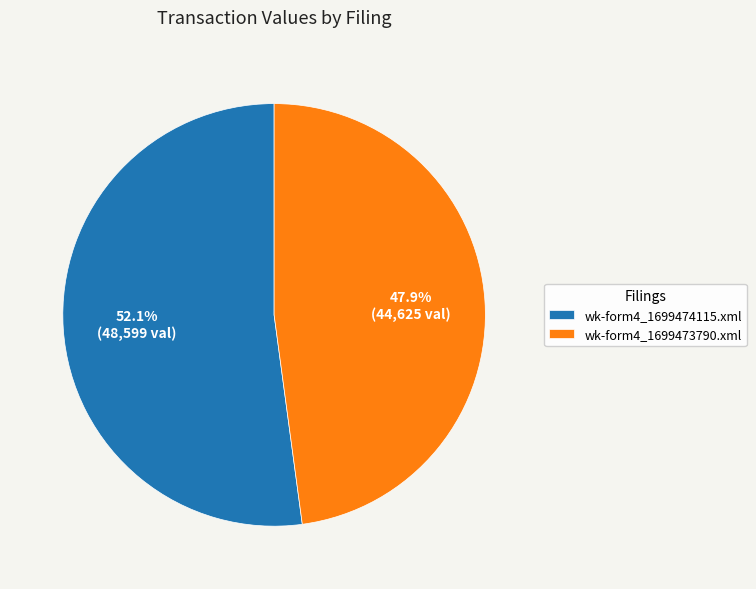

To the nearest percent, what is the average slice percentage?

50%